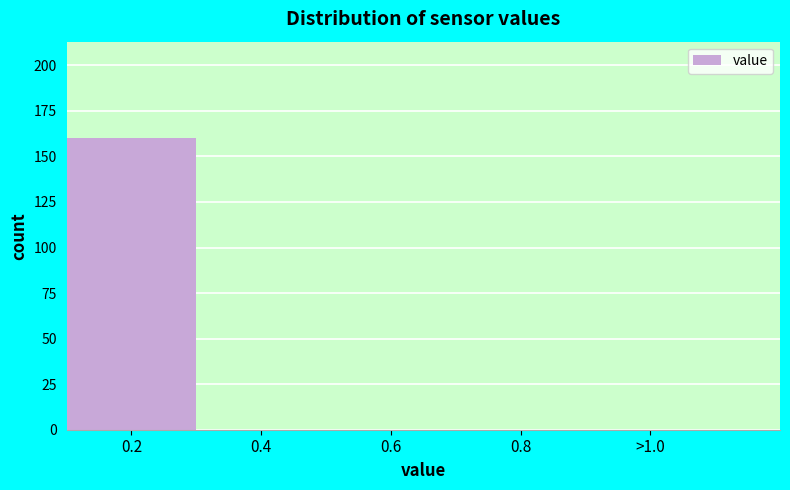

Reading left to right, extract all data points from this chart.

0.2=160	0.4=0	0.6=0	0.8=0	>1.0=0